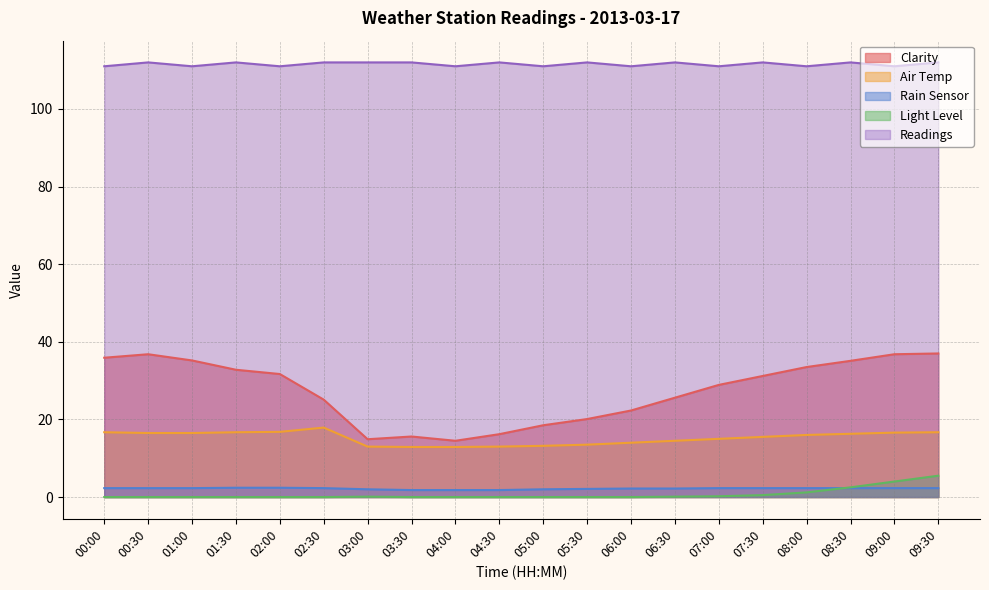

Is it true that Readings equals 112.0 at 03:30?

True